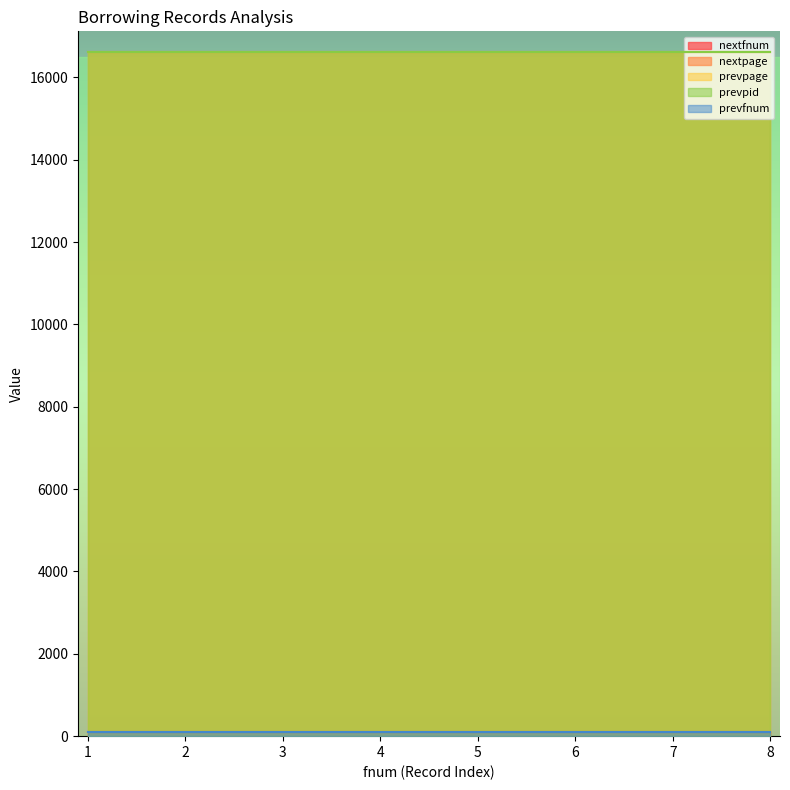

Between 5 and 7, which series saw the biggest shift?

nextfnum